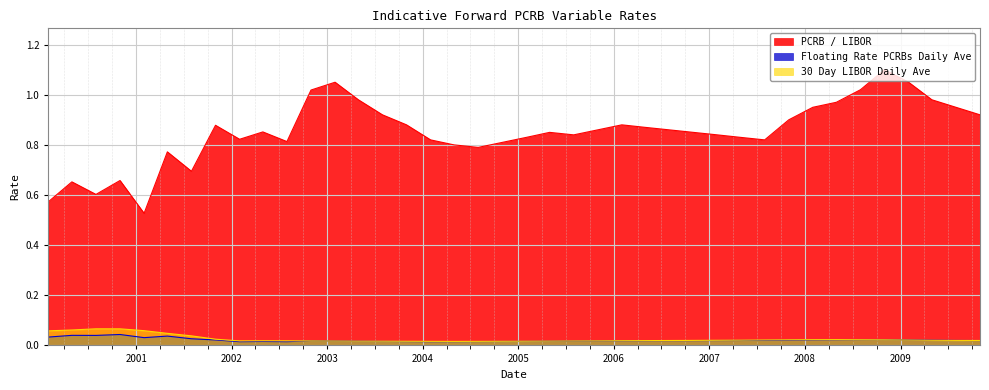

What position from the left is 2007-10-31?

32